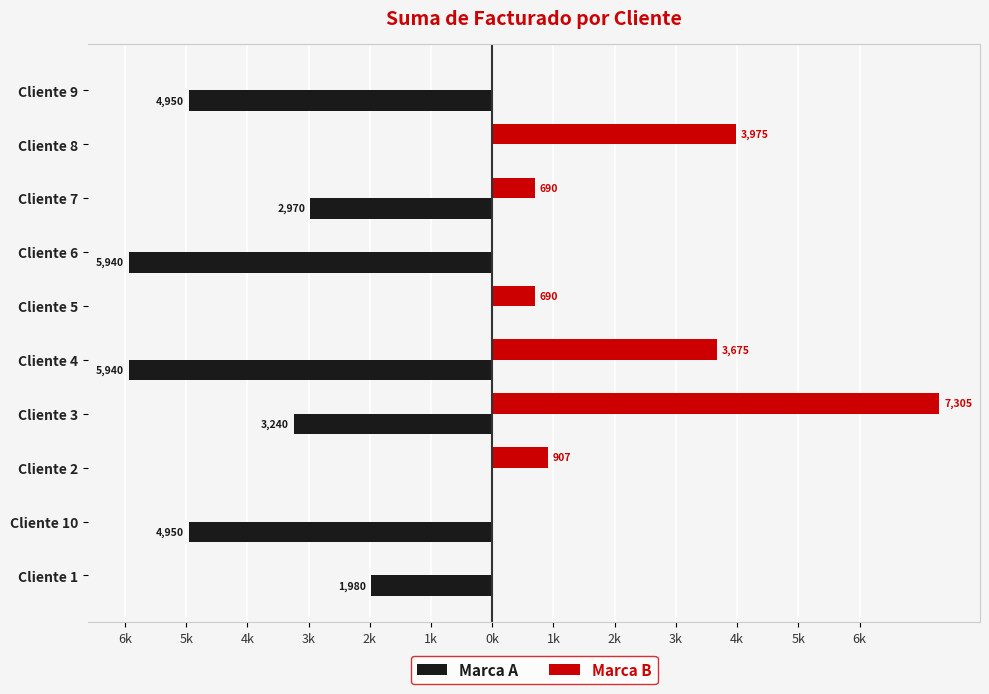

Which series has the largest range (max minus min)?

Marca B